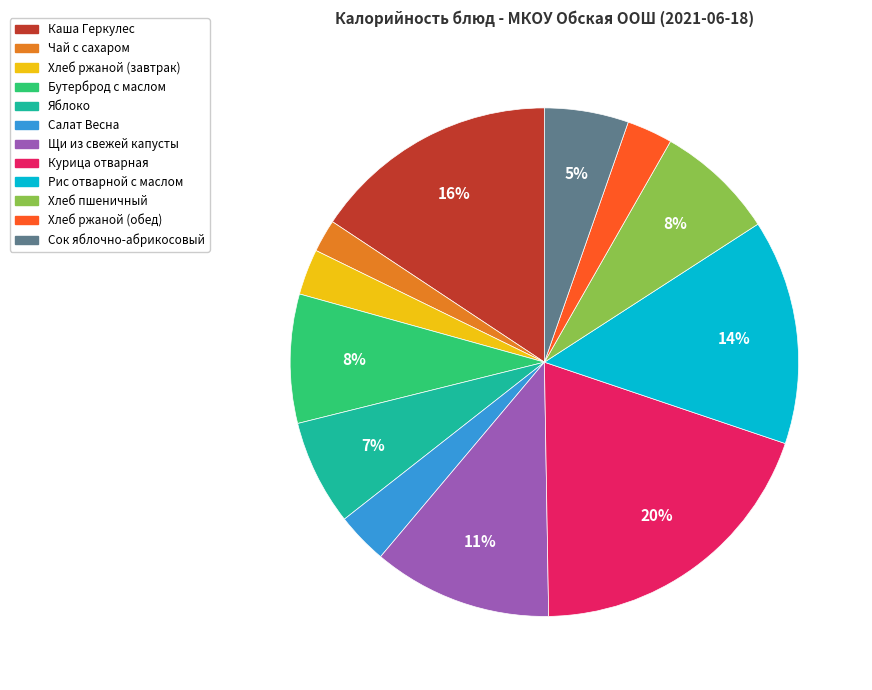

Is the sum of Курица отварная and Чай с сахаром greater than half?

No